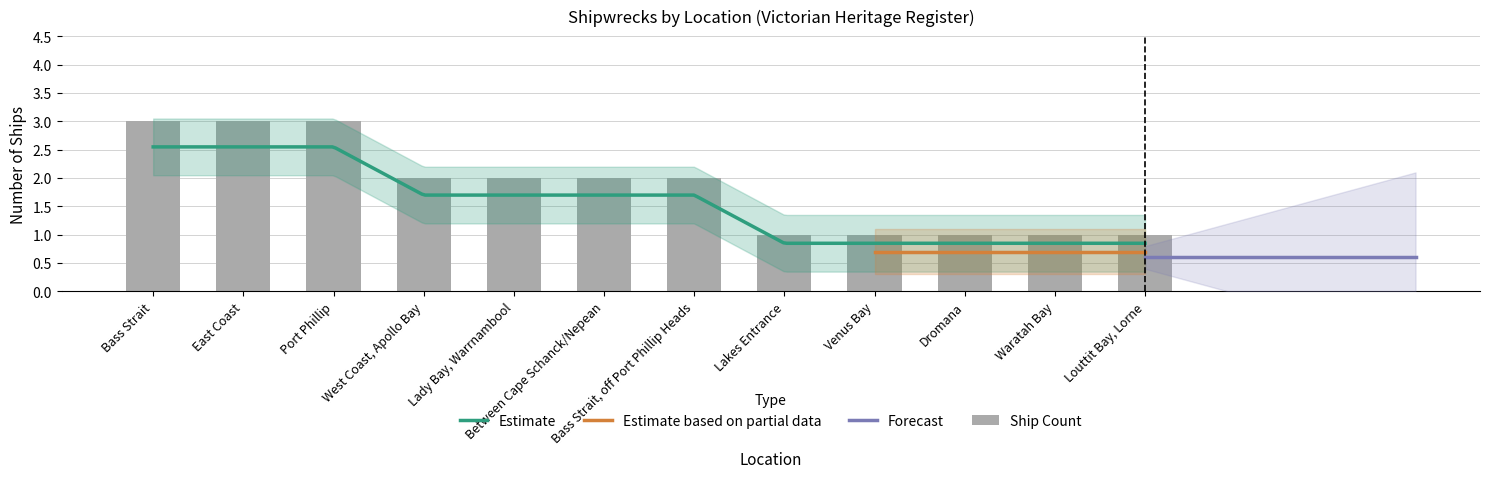

Reading right to left, transcribe all the data shown in this chart.

Louttit Bay, Lorne=1	Waratah Bay=1	Dromana=1	Venus Bay=1	Lakes Entrance=1	Bass Strait, off Port Phillip Heads=2	Between Cape Schanck/Nepean=2	Lady Bay, Warrnambool=2	West Coast, Apollo Bay=2	Port Phillip=3	East Coast=3	Bass Strait=3